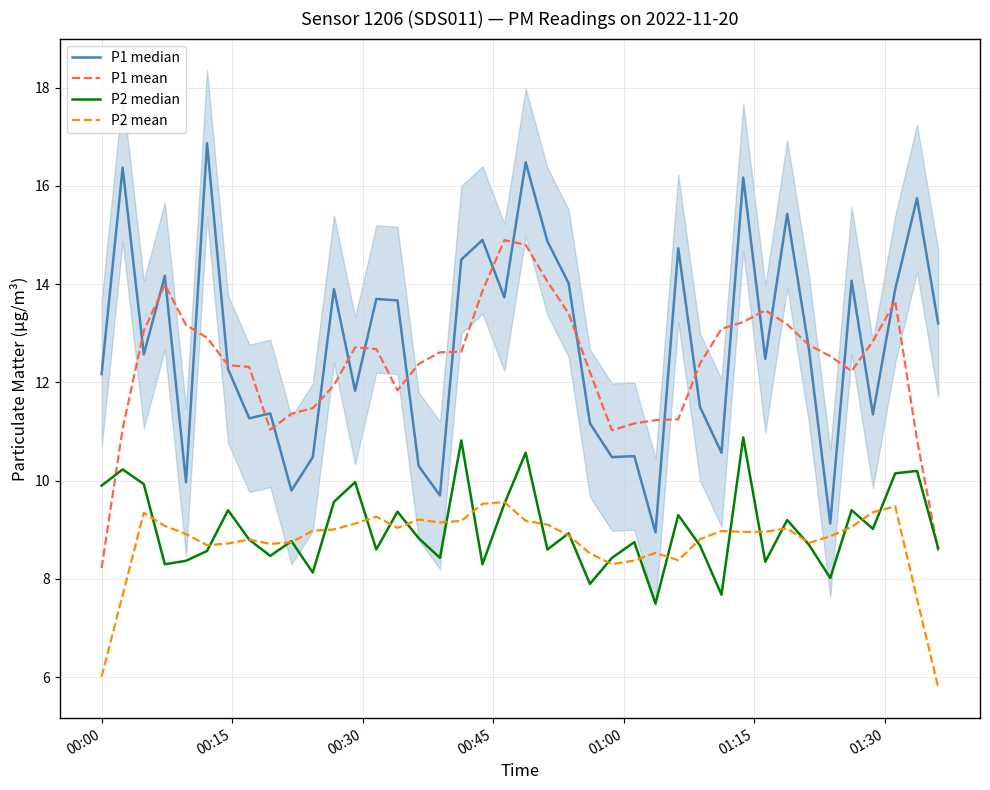

True or false: P1 mean and P1 median cross at least once.

True